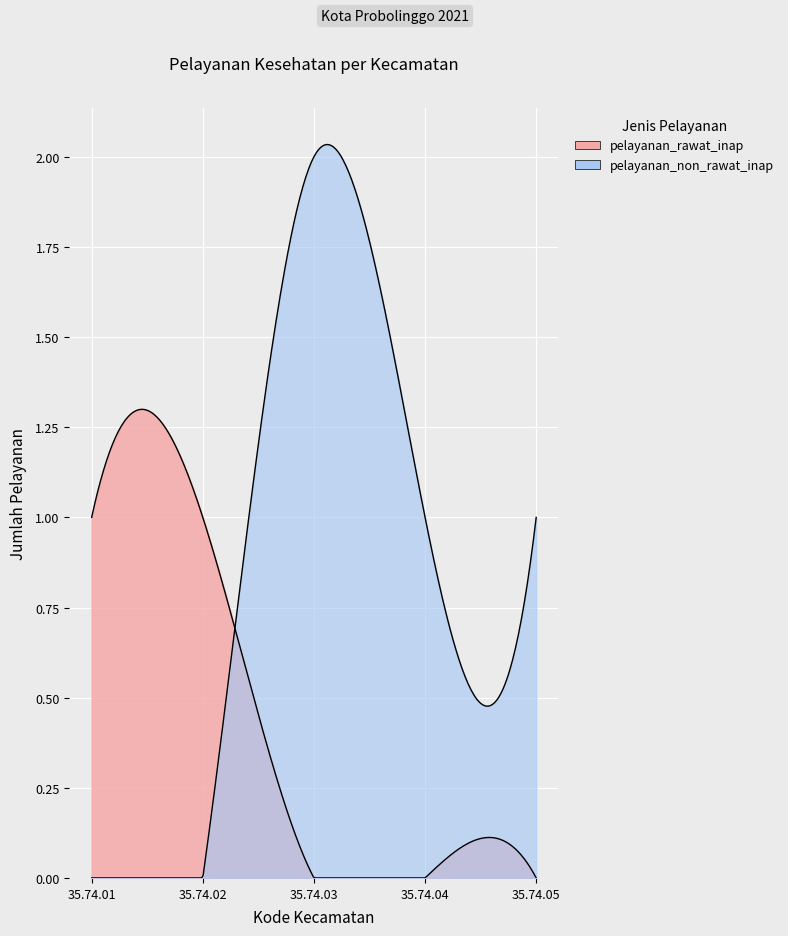

What is the sum of all pelayanan_non_rawat_inap values?

4